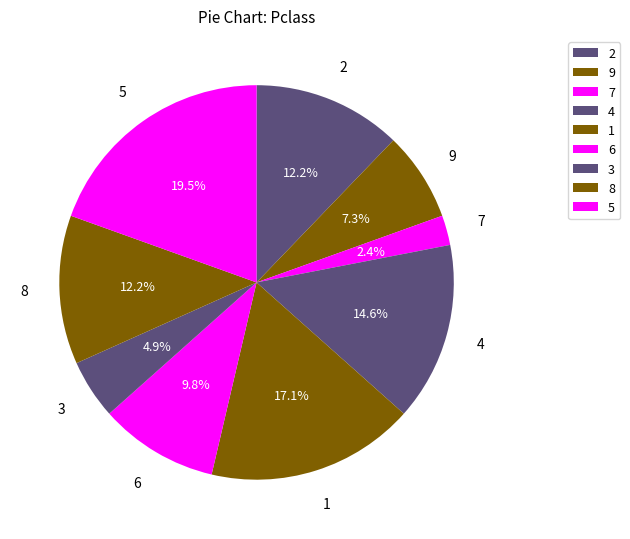

Is 3 the majority of the pie?

No